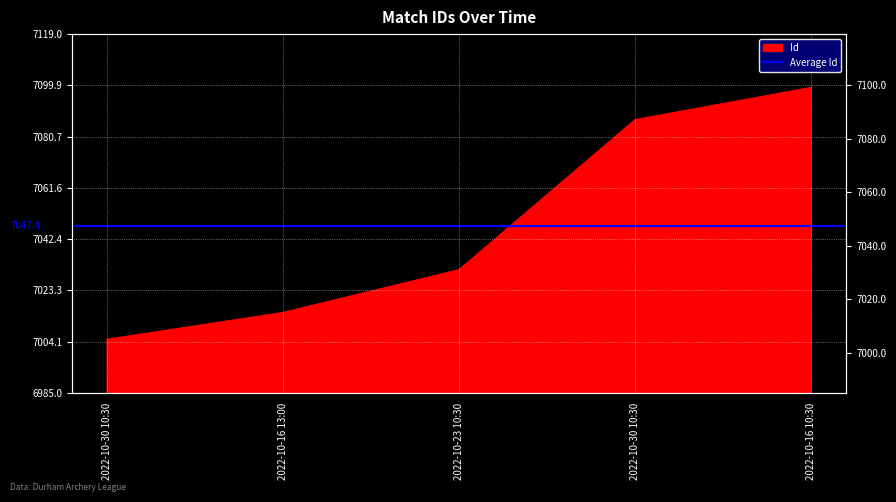

Which label corresponds to the largest value in the chart?

2022-10-16 10:30